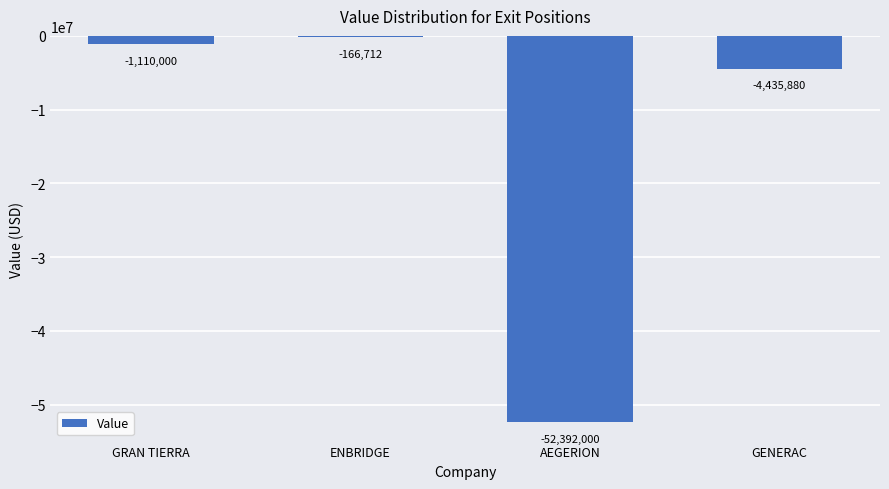

The value at AEGERION is -52392000. True or false?

True